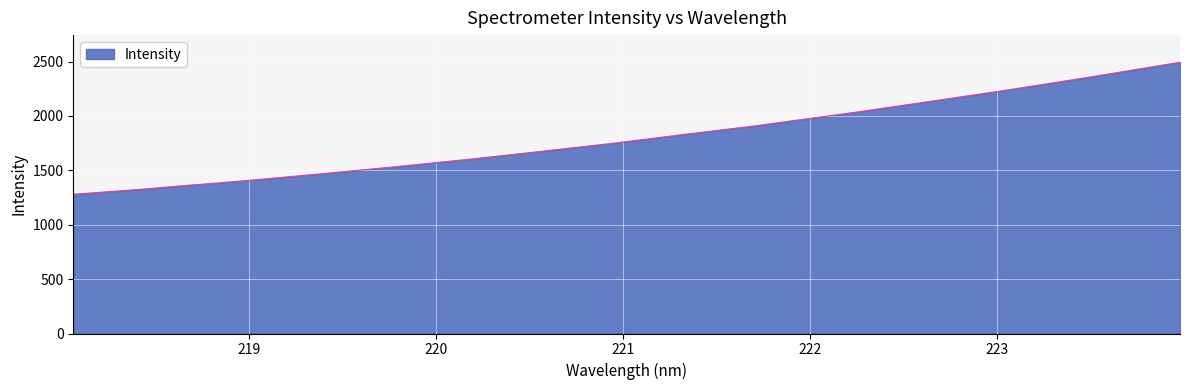

What is the greatest value displayed?

2493.9